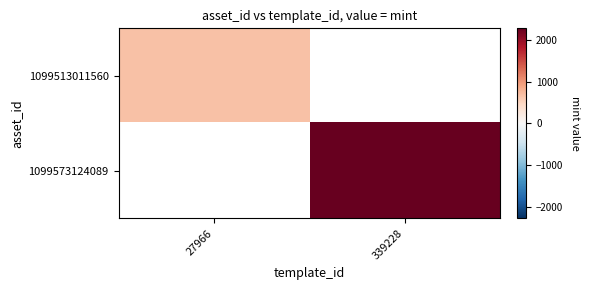

Rank the series at 27966 from highest to lowest value.

1099513011560, 1099573124089